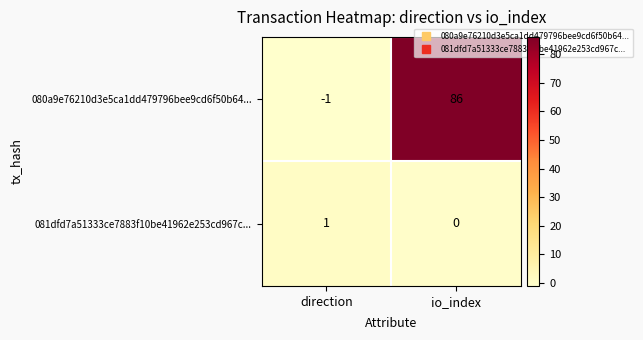

How many positive values does the 081dfd7a51333ce7883f10be41962e253cd967c... series have?

1